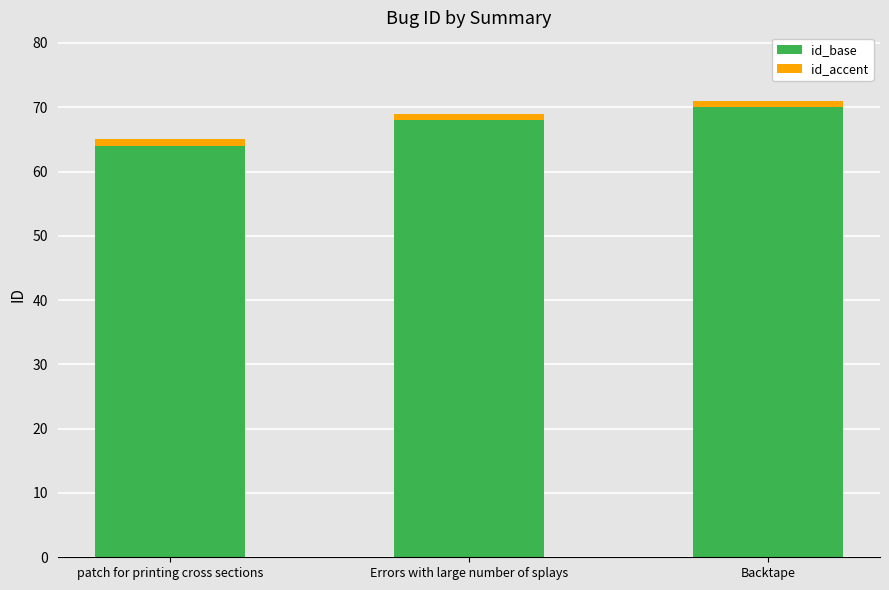

Reading left to right, what are all the values shown in this chart?

id_base: patch for printing cross sections=64	Errors with large number of splays=68	Backtape=70
id_accent: patch for printing cross sections=1	Errors with large number of splays=1	Backtape=1
id: patch for printing cross sections=65	Errors with large number of splays=69	Backtape=71